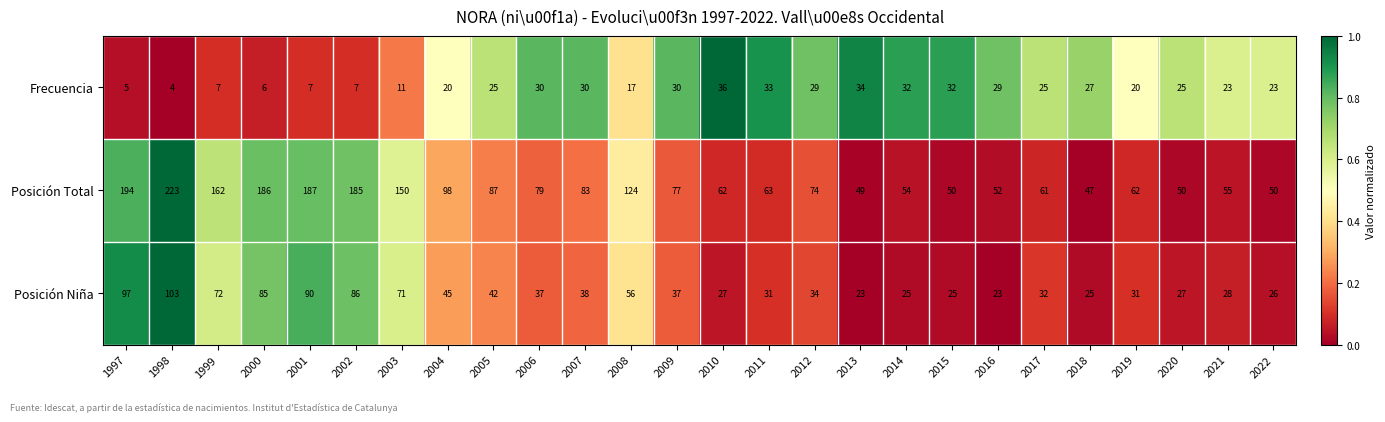

Which series has the largest total across all categories?

Posición Total